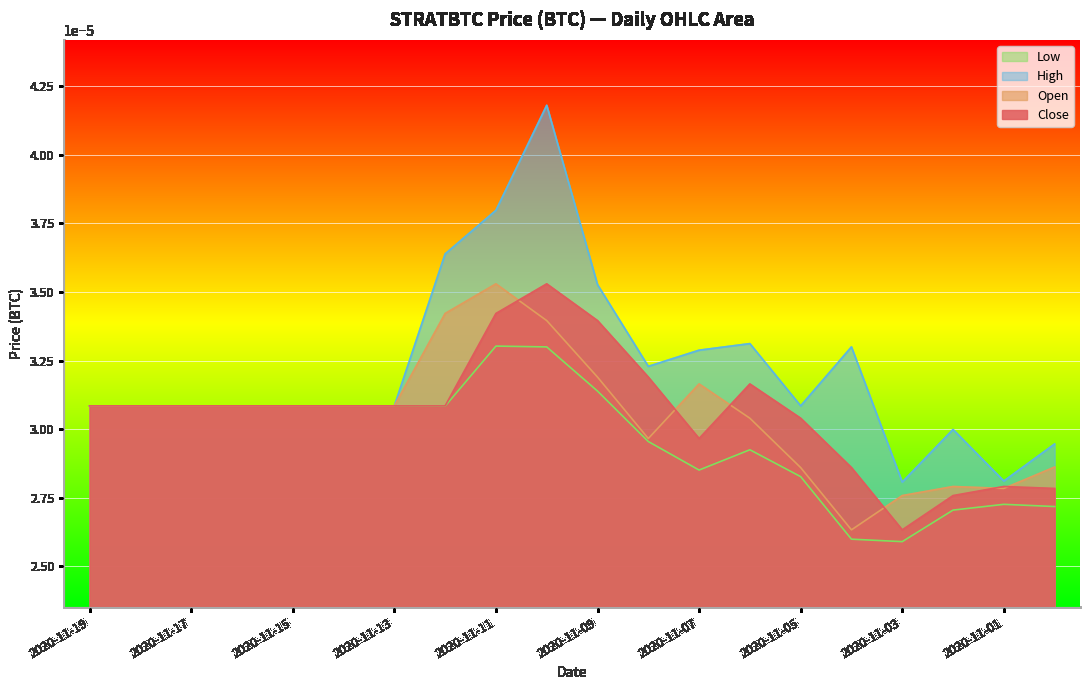

Which series changed the most between 2020-11-03 and 2020-11-02?

High